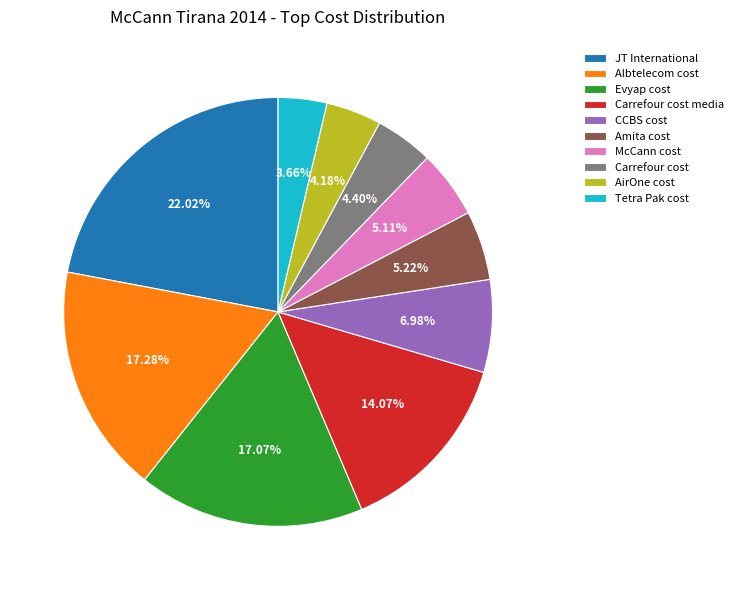

To the nearest percent, what percentage of the pie is Albtelecom cost?

17%